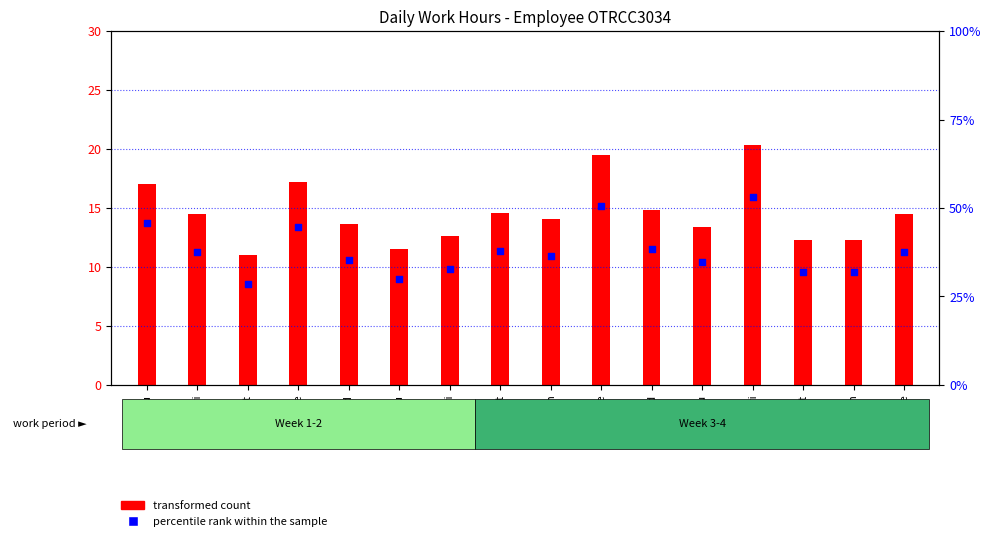

Which series has the largest Y range (max minus min)?

transformed count